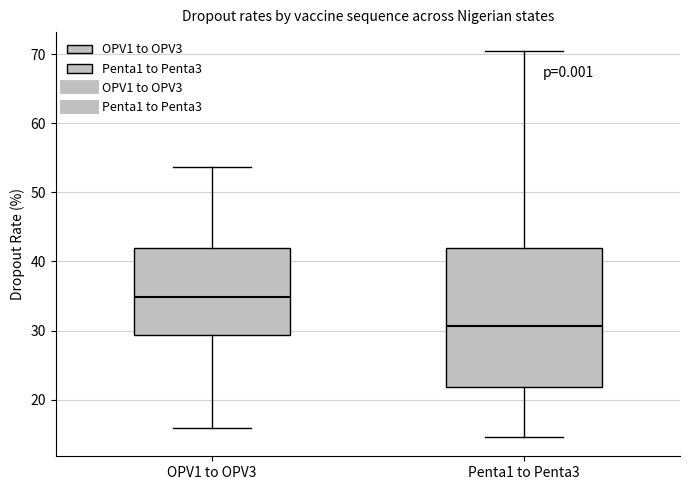

Where does the median line of the box for Penta1 to Penta3 sit on the y-axis? The values are not printed on the chart, so give them approximately, as read against the axis.

31